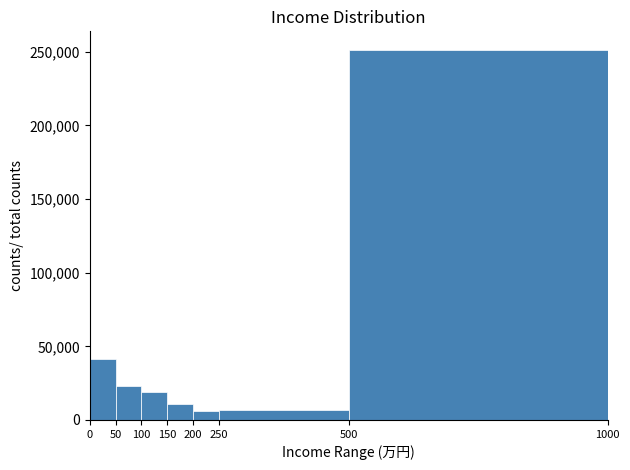

Reading left to right, transcribe this chart: for each bar, give the range it covers on the x-axis and its height. The values are not printed on the chart, so give them approximately, as read against the axis.

0 to 50: 40000
50 to 100: 25000
100 to 150: 20000
150 to 200: 10000
200 to 250: 5000
250 to 500: 5000
500 to 1000: 250000